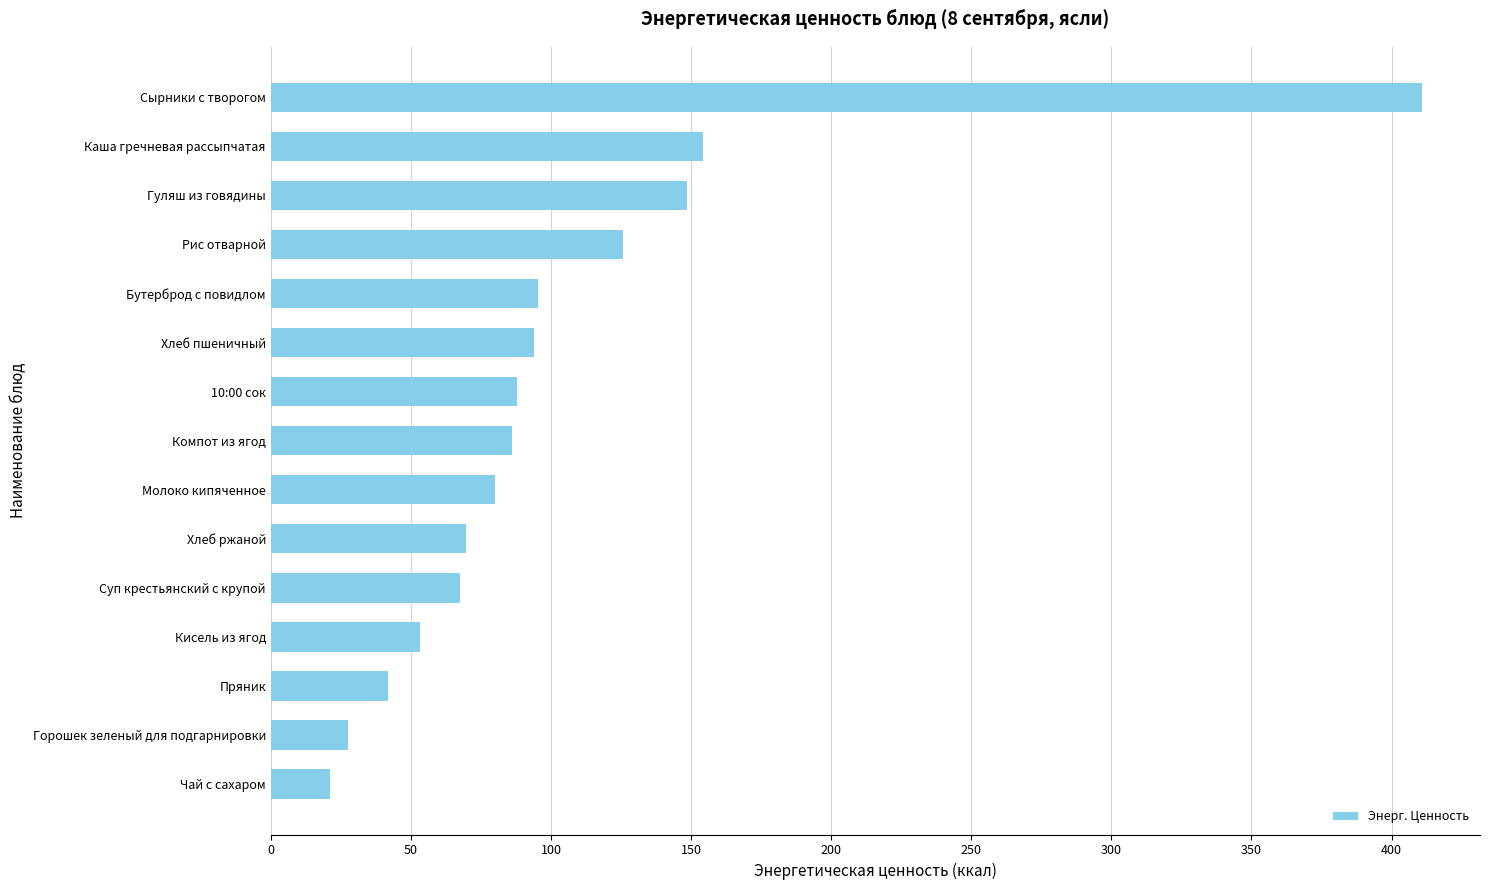

Read the value at 10:00 сок.

88.0